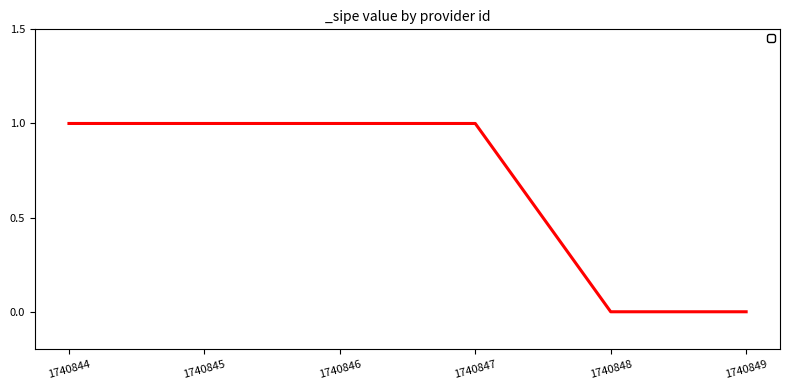

How many values in _sipe_line2 are above zero?

4